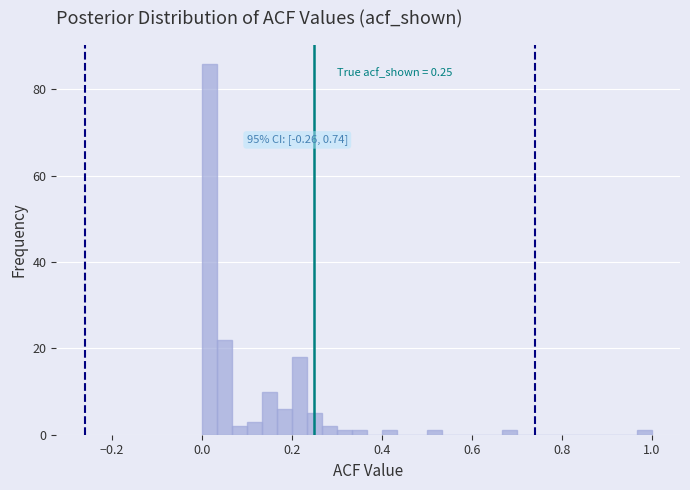

Read against the x-axis, roughly where is the centre of the tallest bar?

0.02